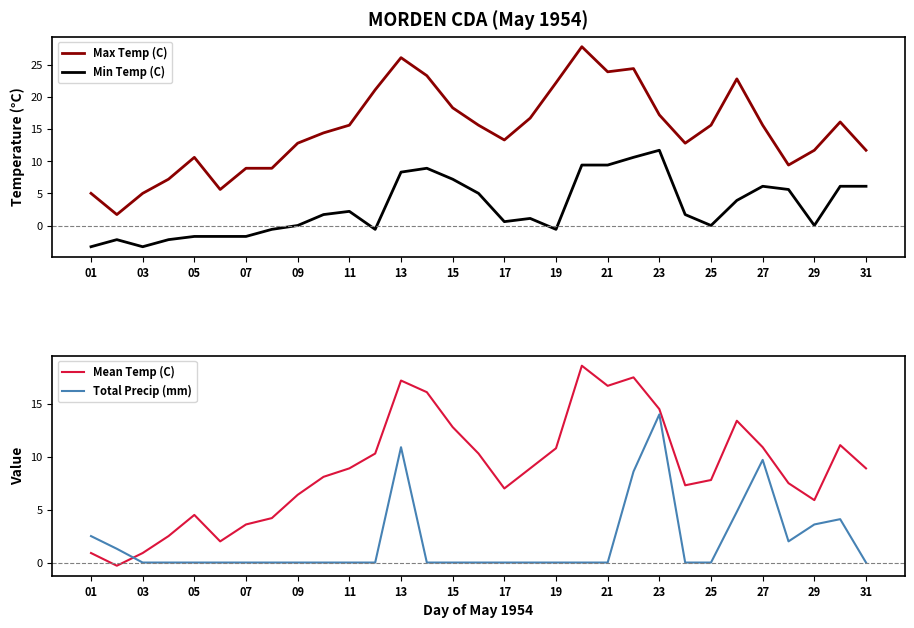

True or false: Max Temp (C) and Min Temp (C) intersect in this chart.

False